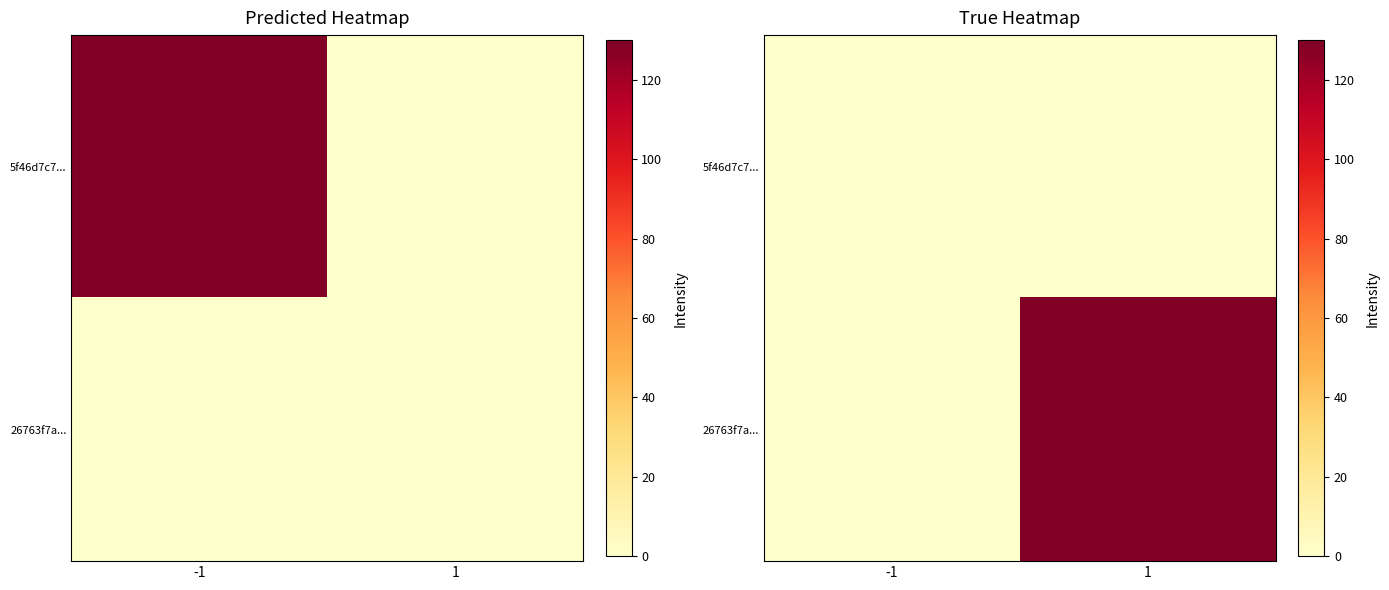

The 5f46d7c7... series shows 0 at -1. True or false?

True